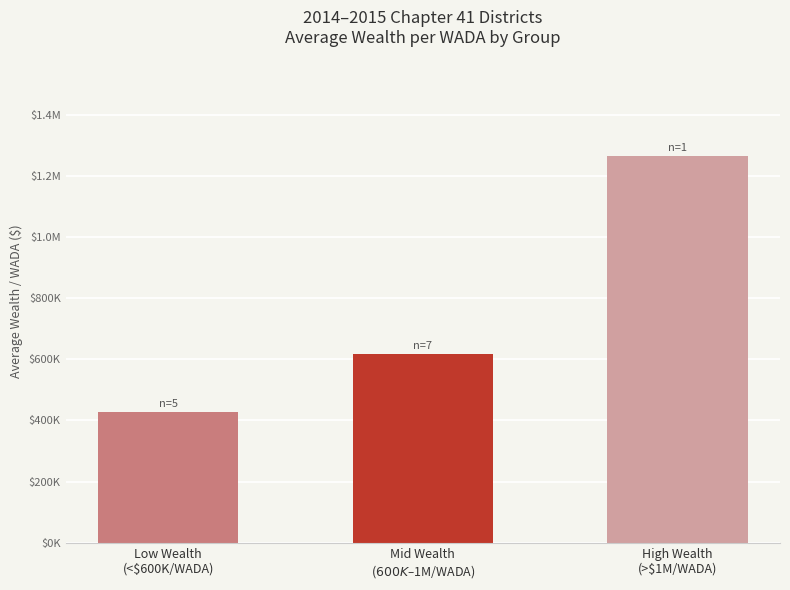

What is the value of the 3rd bar from the left?

1265550.2